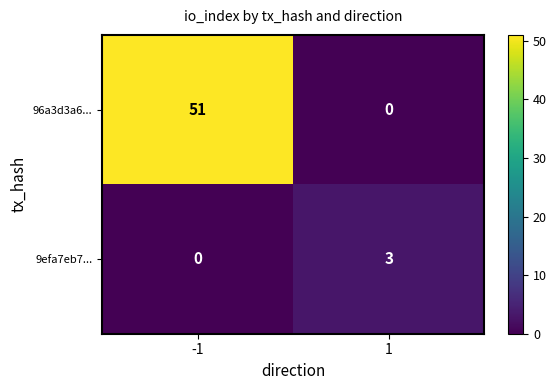

True or false: 9efa7eb7... has a value of 0 at -1.

True